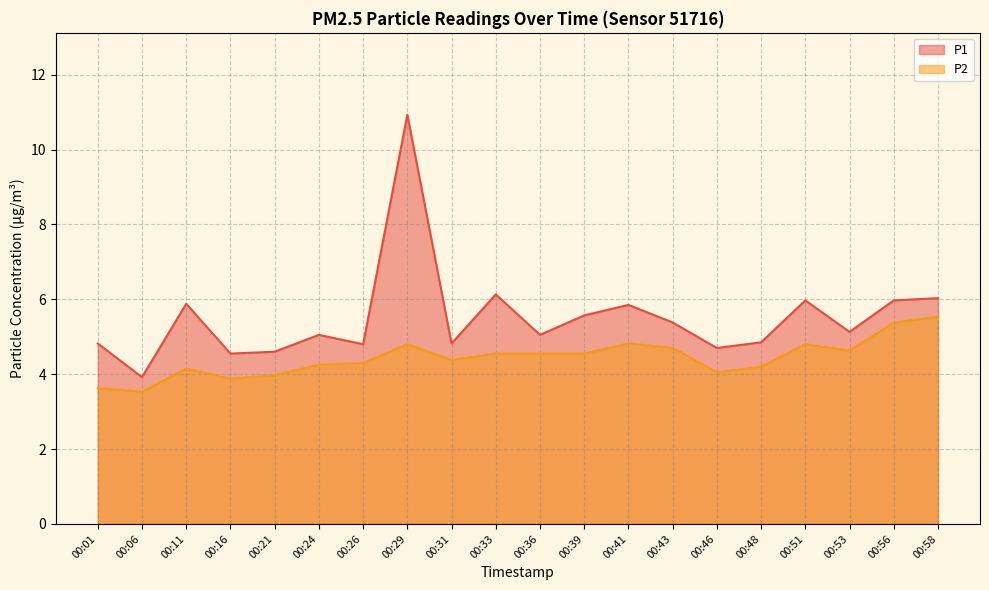

True or false: P2 and P1 intersect in this chart.

False